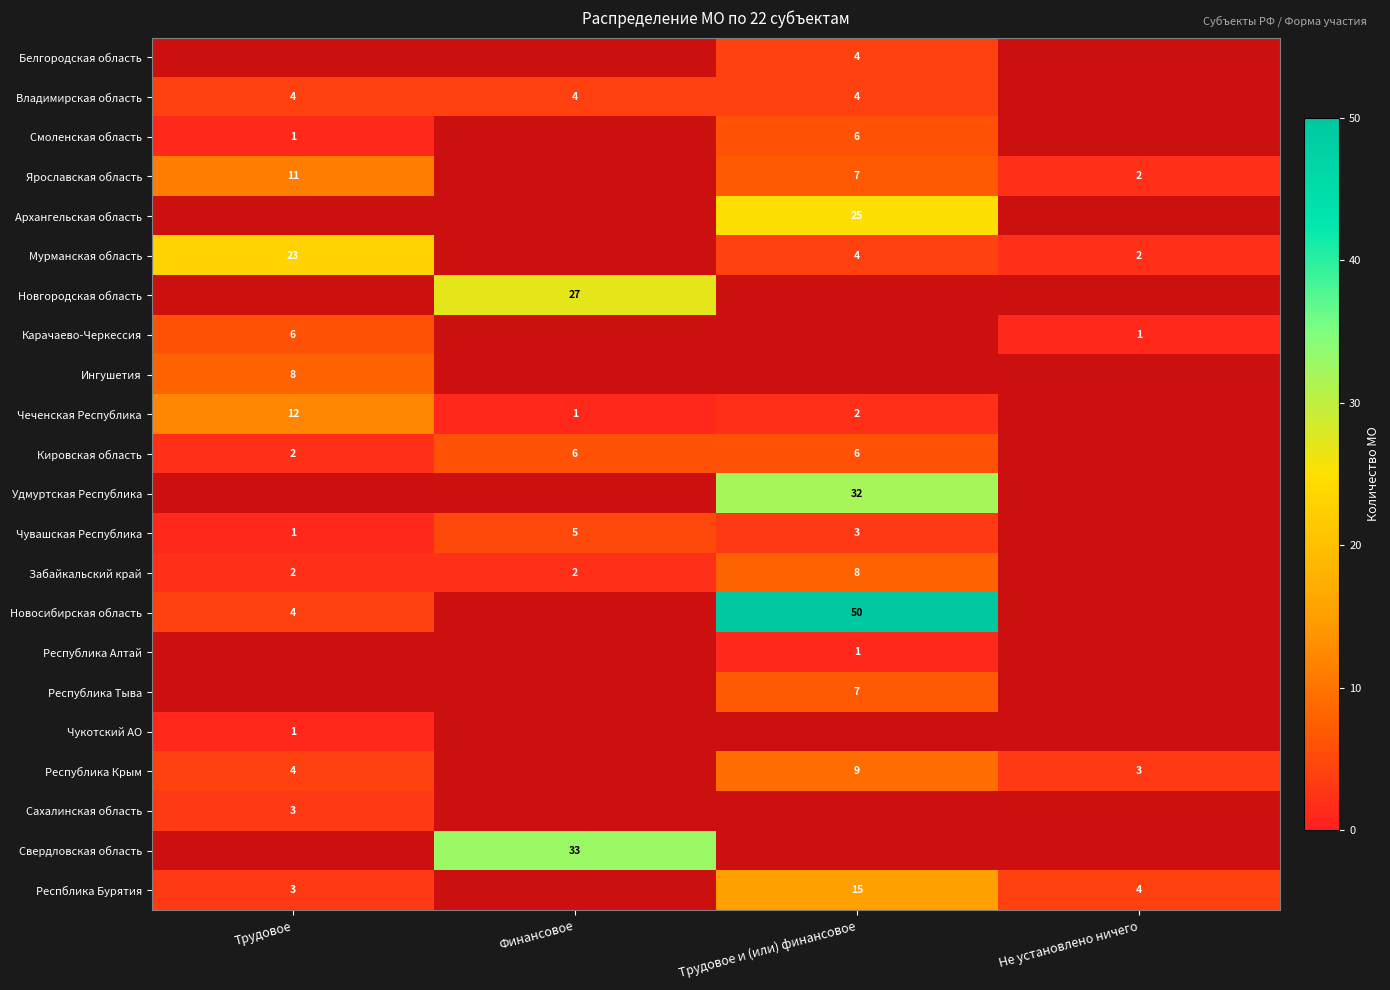

What is the maximum value shown in the chart?

50